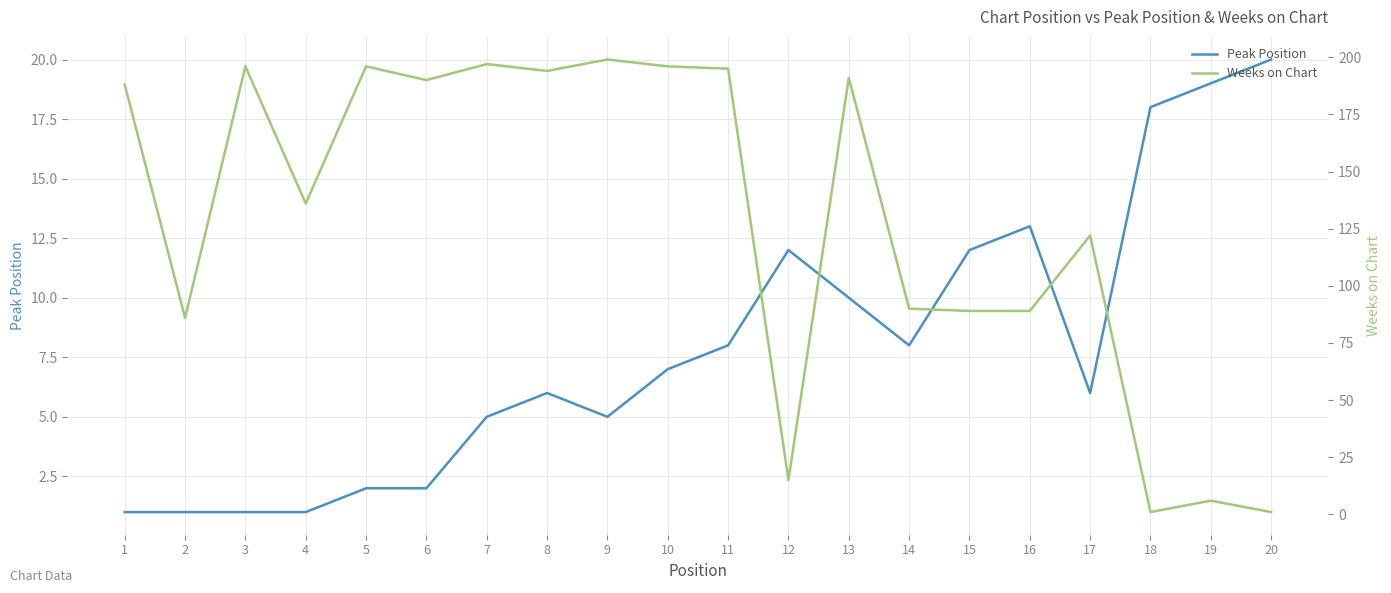

Reading left to right, extract all data points from this chart.

Peak Position: 1	1	1	1	2	2	5	6	5	7	8	12	10	8	12	13	6	18	19	20
Weeks on Chart: 188	86	196	136	196	190	197	194	199	196	195	15	191	90	89	89	122	1	6	1